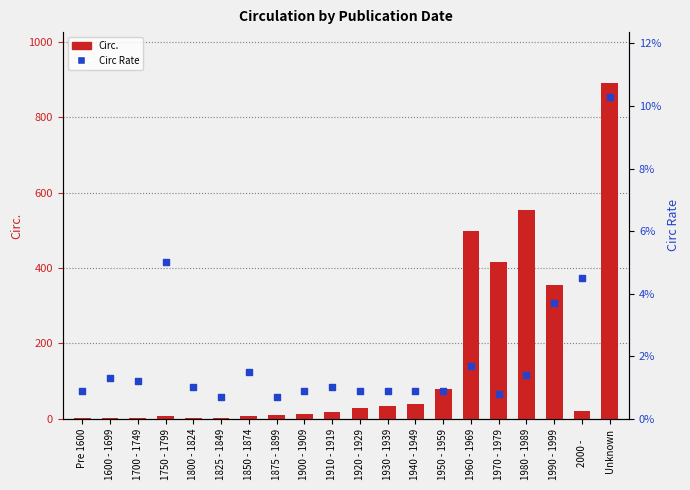

At how many categories does at least one series exceed 585?

1